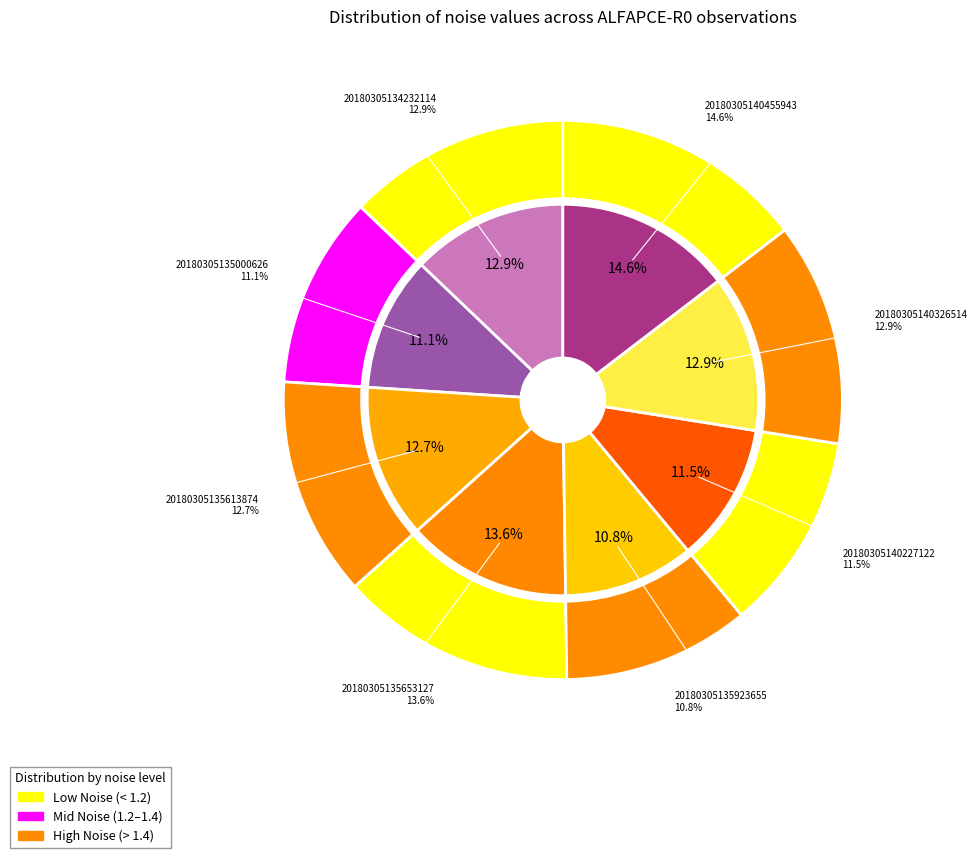

True or false: 20180305135613874 accounts for 4% of the total.

False